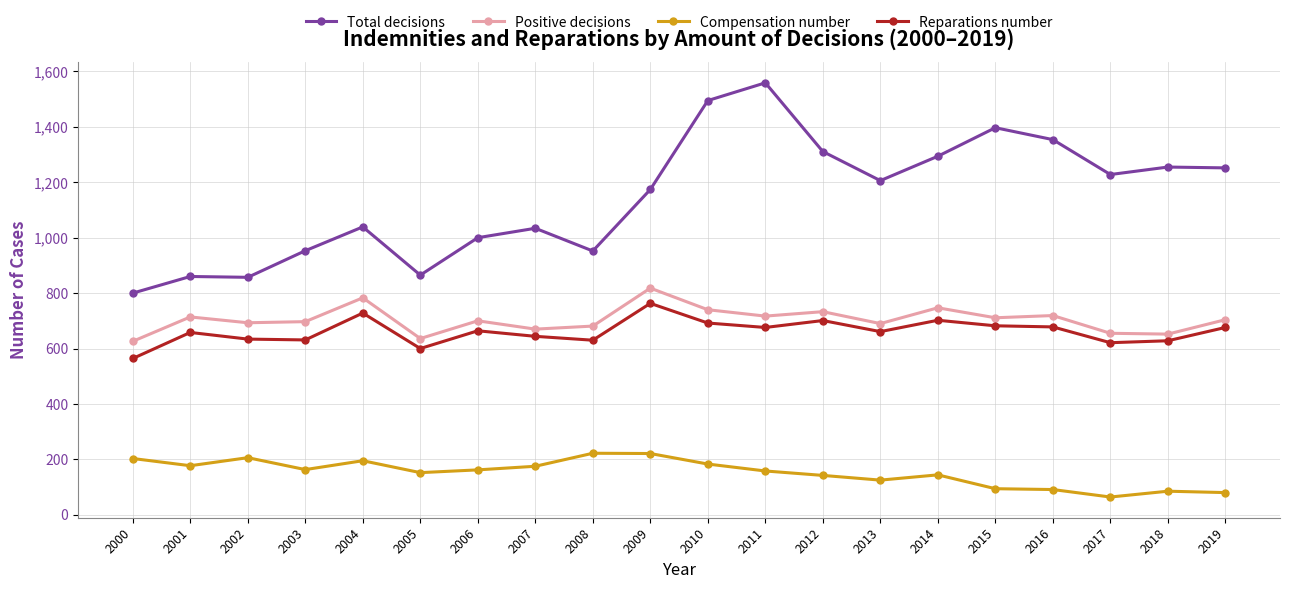

True or false: Compensation number has a value of 346 at 2004.

False